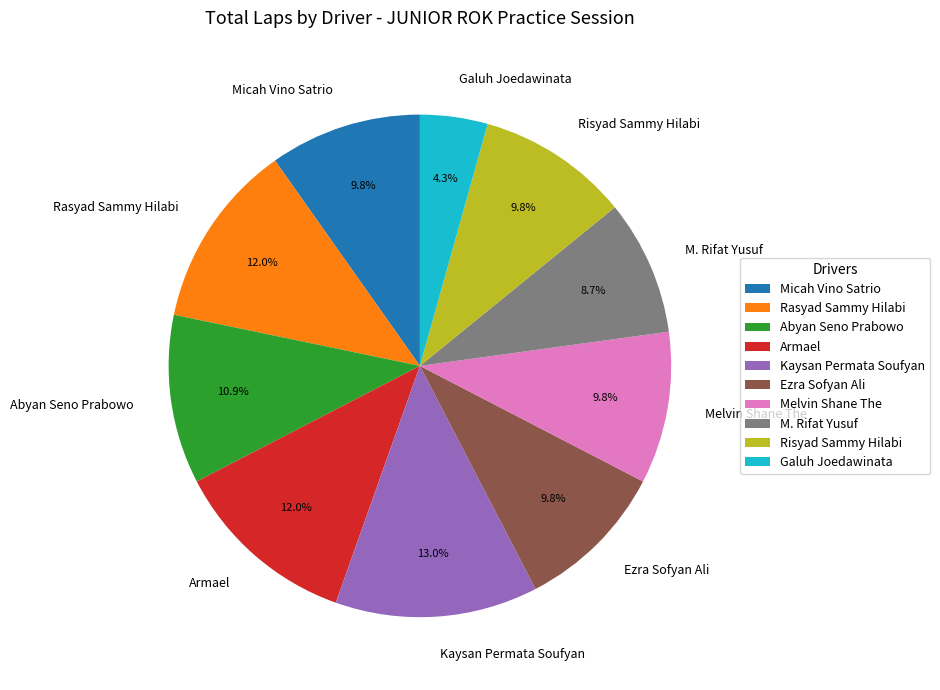

What is the smallest slice in the pie chart?

Galuh Joedawinata